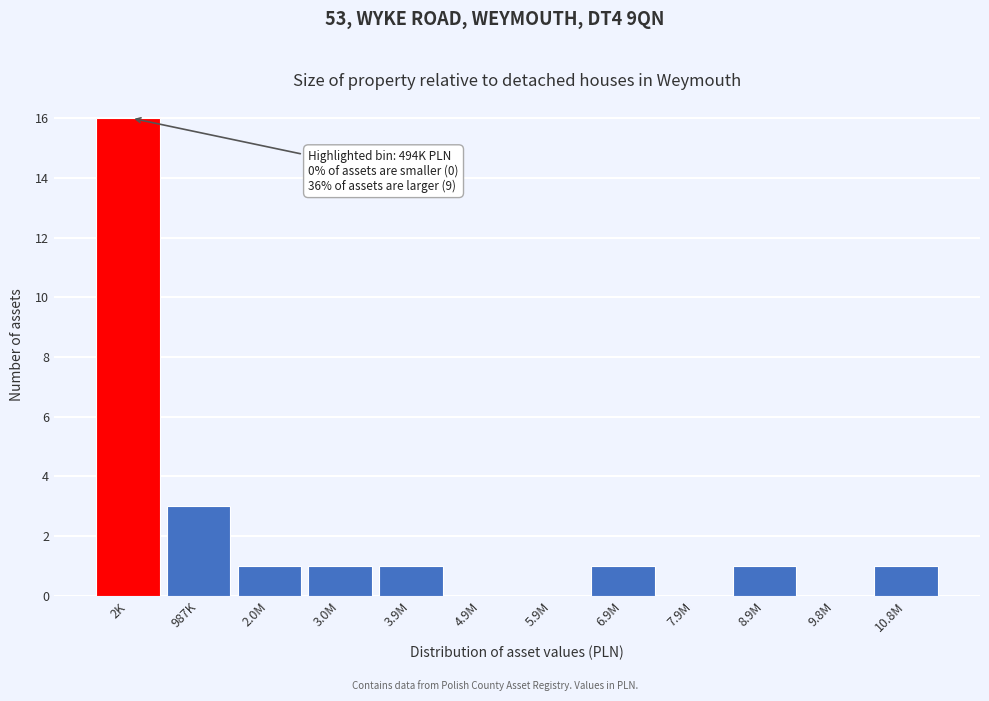

Reading right to left, extract all data points from this chart.

10.8M=1	9.8M=0	8.9M=1	7.9M=0	6.9M=1	5.9M=0	4.9M=0	3.9M=1	3.0M=1	2.0M=1	987K=3	2K=16